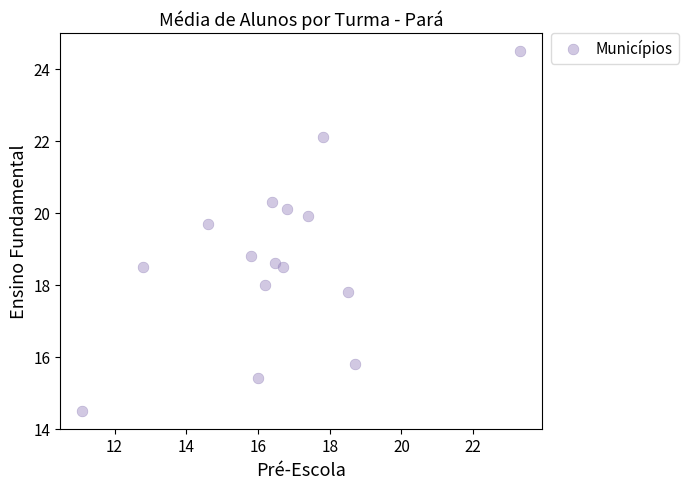

What is the range of X values (max minus min)?

12.2